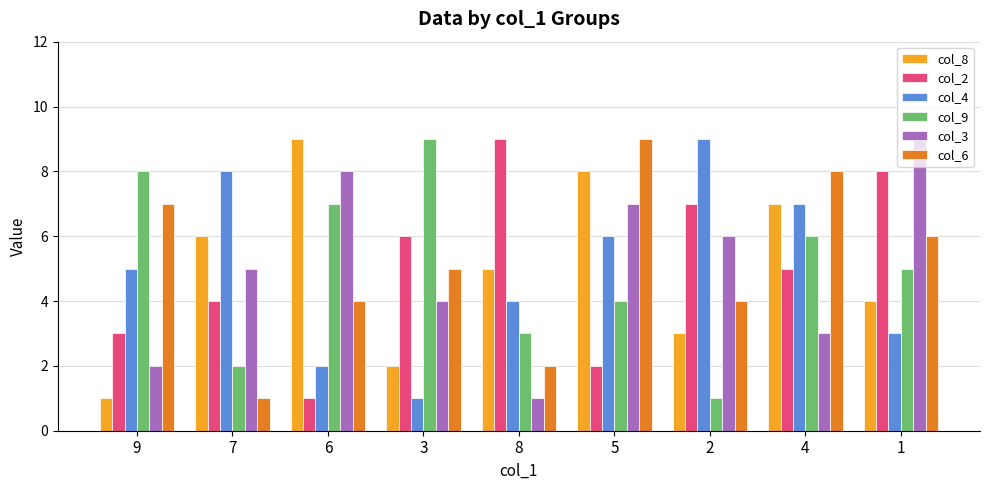

True or false: col_3 has a value of 12 at 6.

False